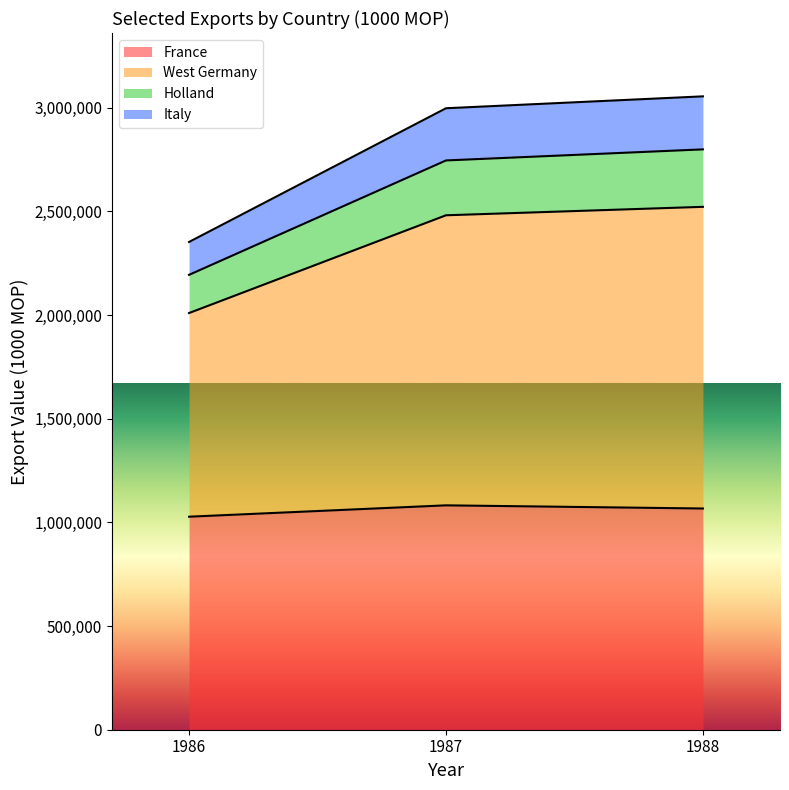

What is the difference between the maximum and second lowest values in the France series?

15212